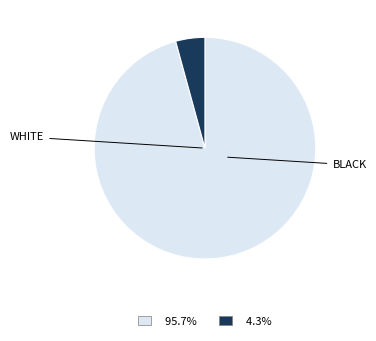

Count the number of slices in the pie.

2